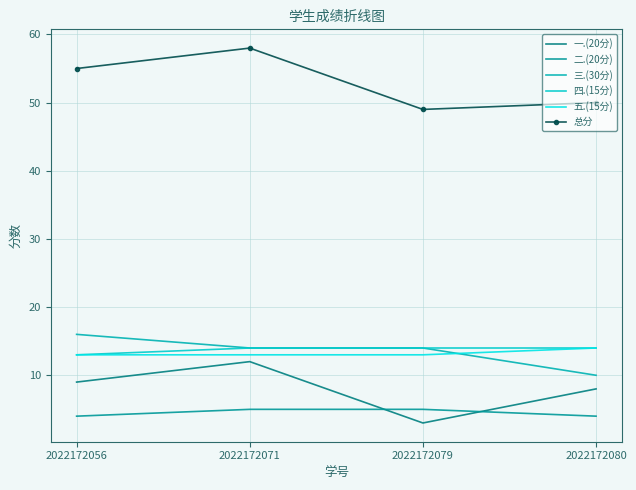

Is this an area chart (filled region under the line)?

No